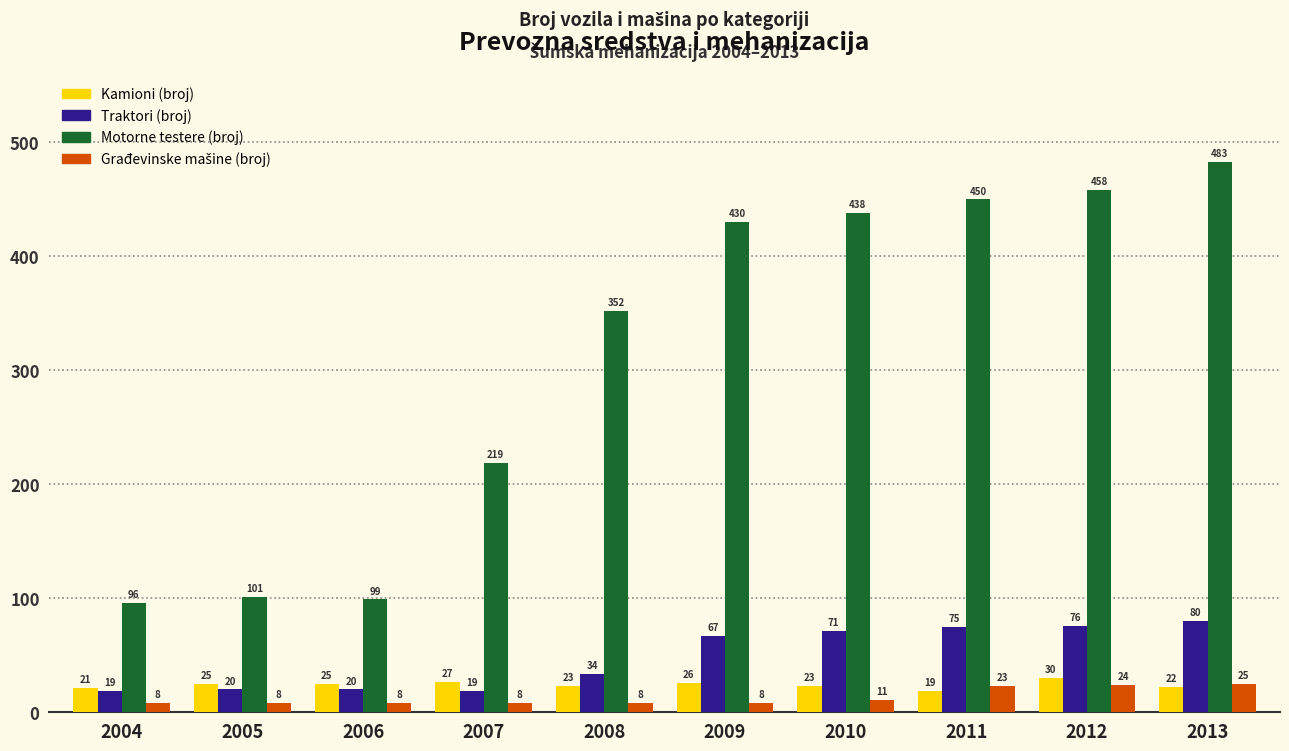

What is the spread (max minus min) of values at 2005?

93